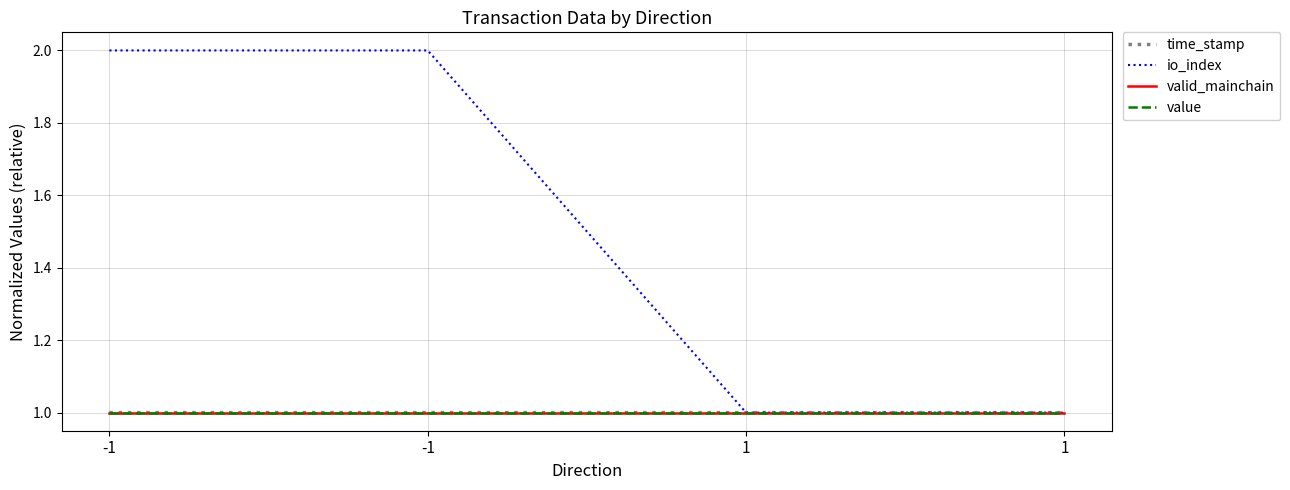

Reading left to right, list all the values displayed in this chart.

time_stamp: 1.0	1.0	1.0	1.0
io_index: 2.0	2.0	1.0	1.0
valid_mainchain: 1.0	1.0	1.0	1.0
value: 1.0	1.0	1.0	1.0